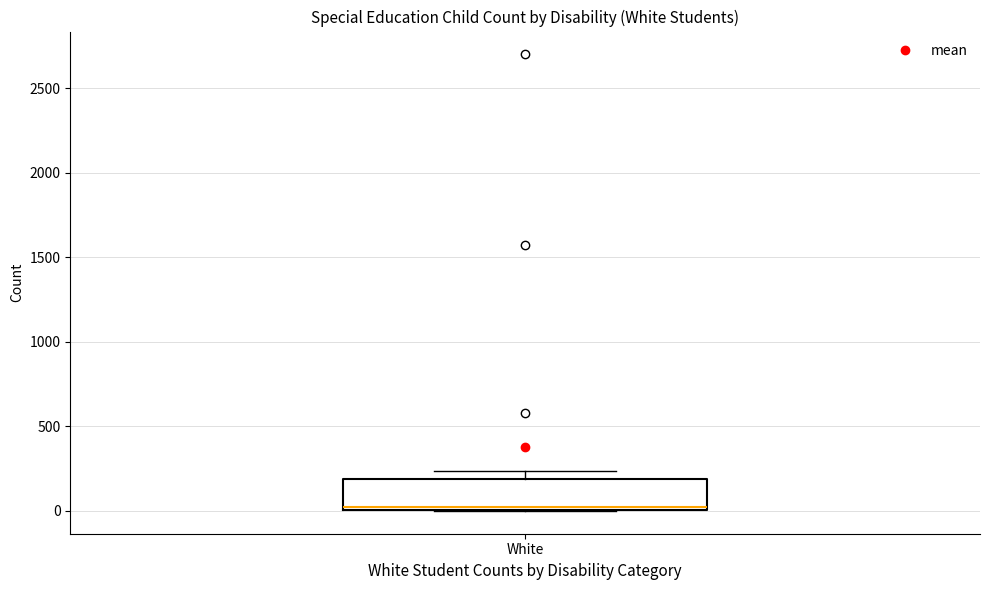

Transcribe this box plot: give where the median line is, the range the box spans, and where the two whiskers end, as read against the y-axis. The values are not printed on the chart, so give them approximately, as read against the axis.

median 0 (just above the box's lower edge), box 0 to 200, whiskers 0 to 250